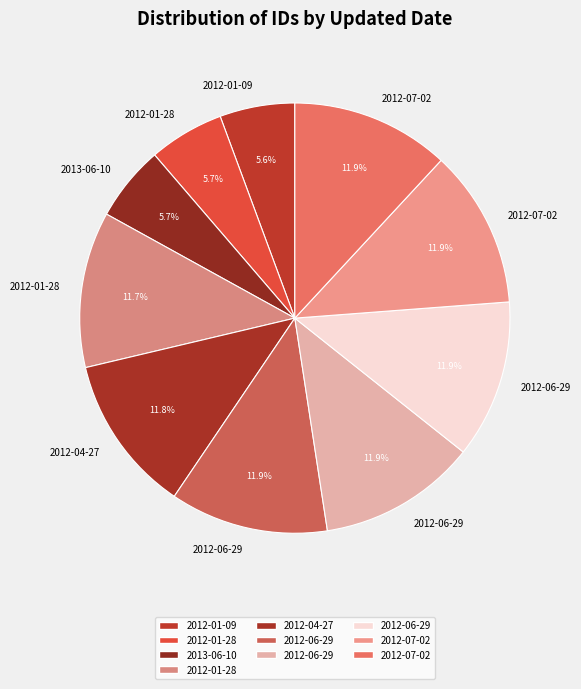

How many slices are in this pie chart?

10